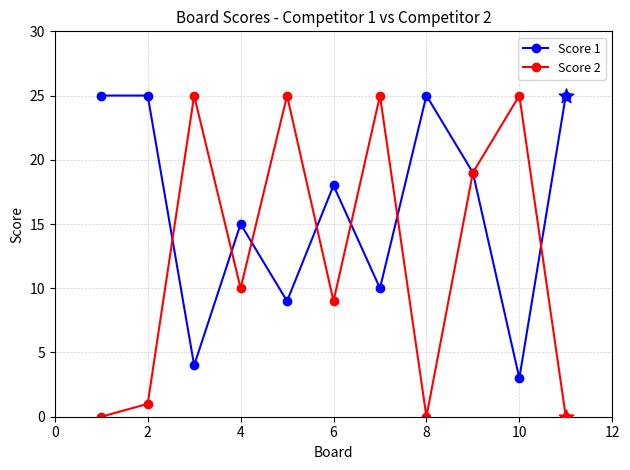

At how many categories does at least one series exceed 20?

8